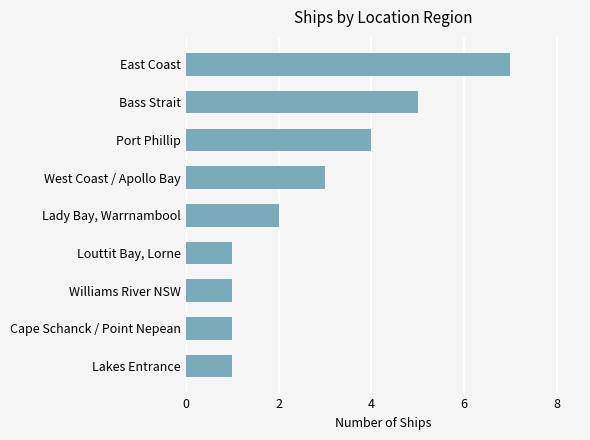

Reading bottom to top, extract all data points from this chart.

1	1	1	1	2	3	4	5	7